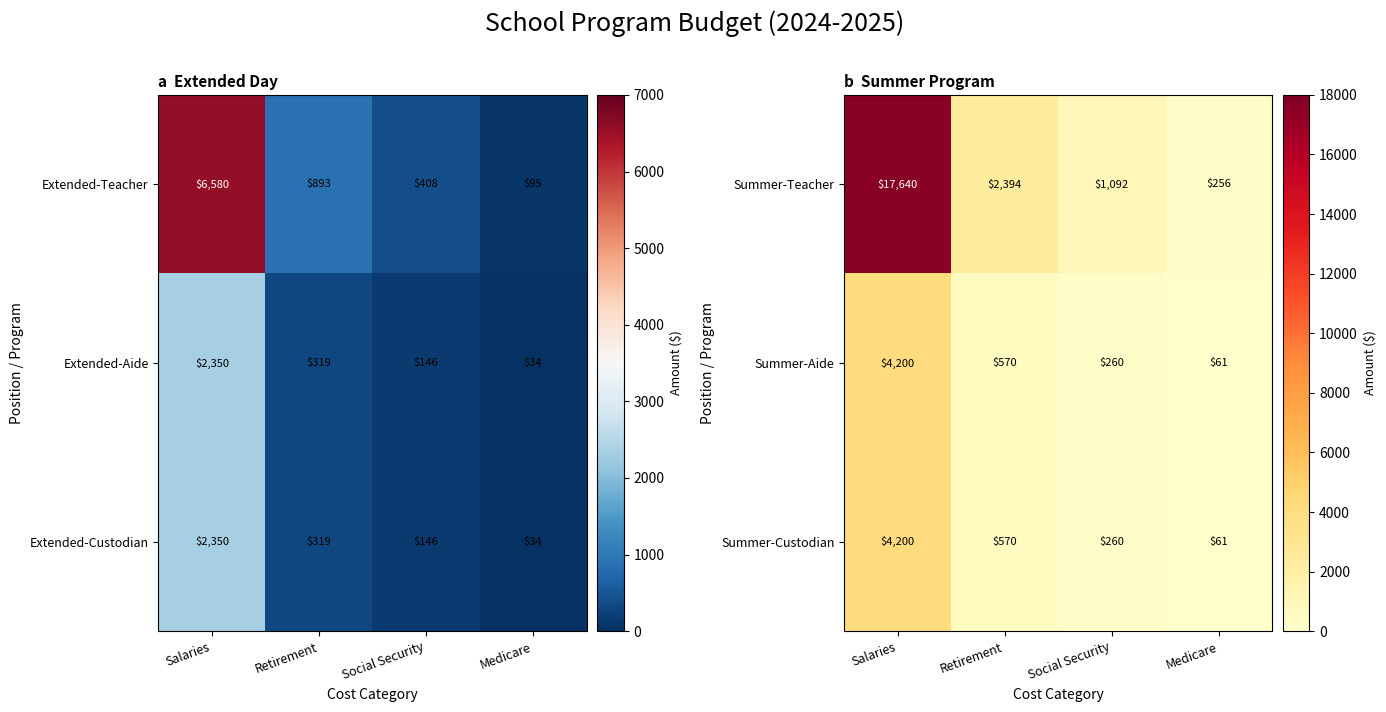

List the labels in order of Summer-Custodian value, smallest first.

Medicare, Social Security, Retirement, Salaries